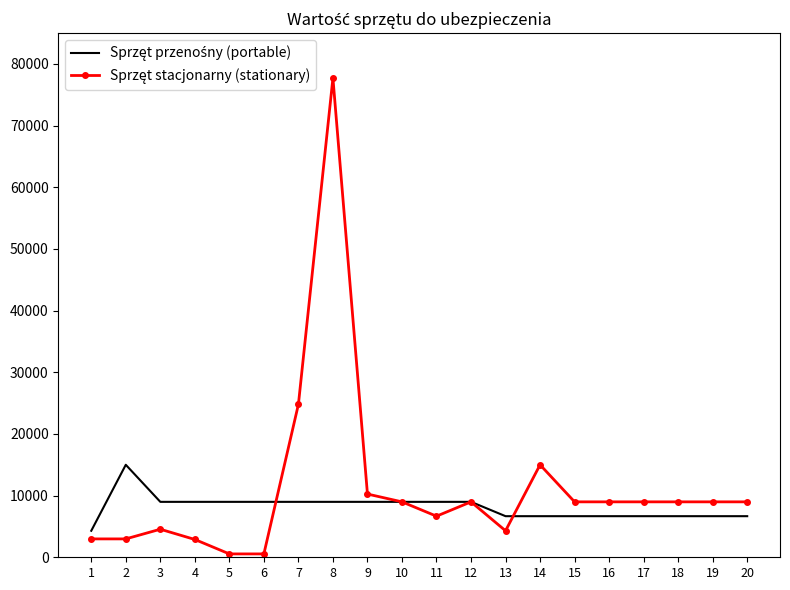

What is the smallest value displayed?

545.9